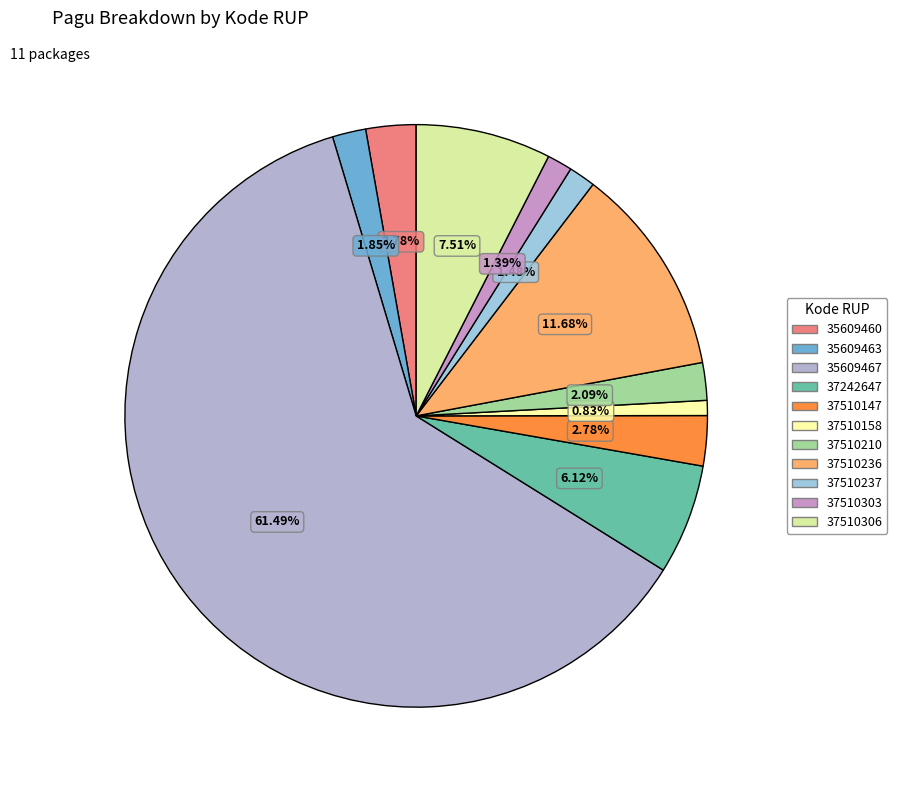

True or false: 37510236 accounts for 24% of the total.

False